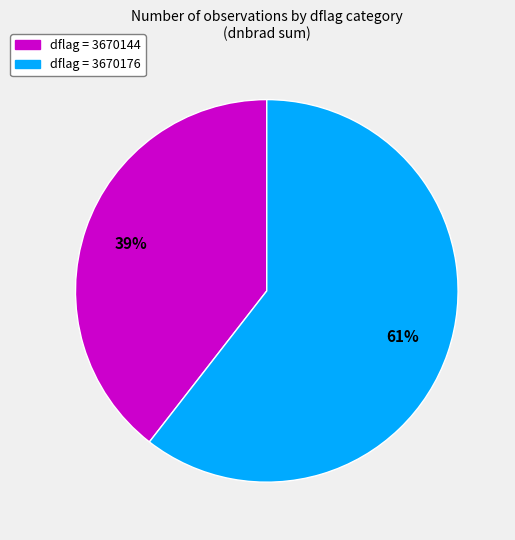

Which category has the smallest portion of the pie?

dflag = 3670144